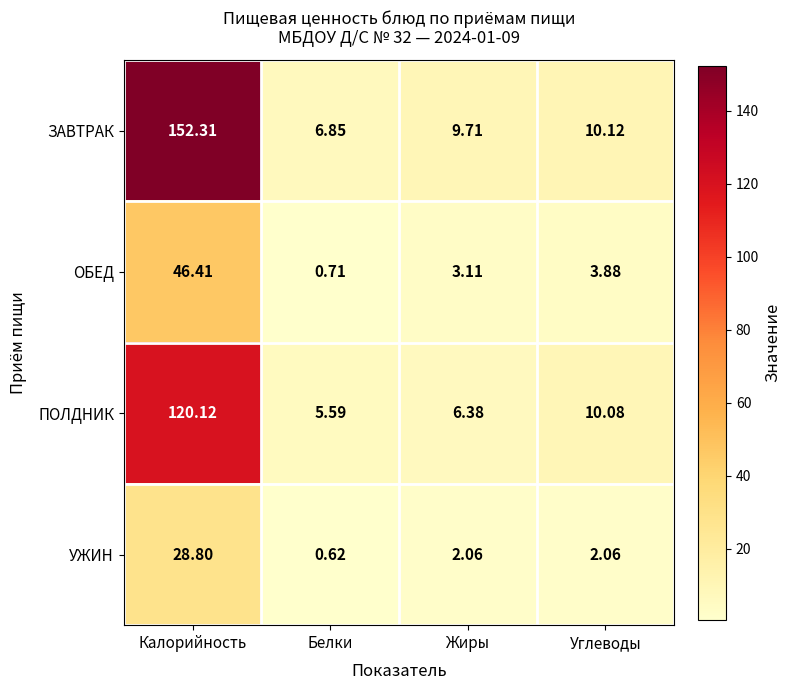

Which series changed the most between Калорийность and Белки?

ЗАВТРАК